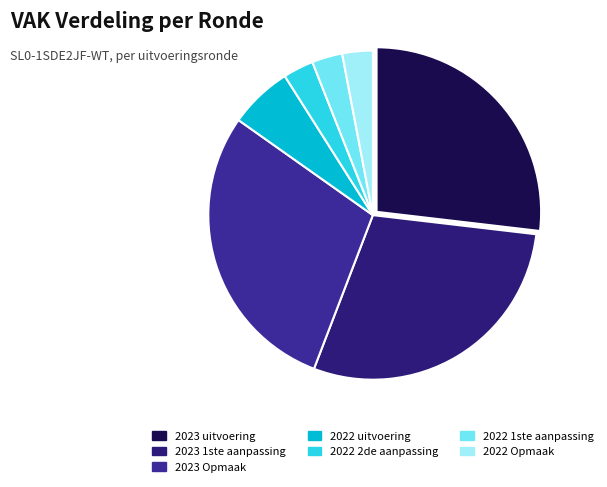

Does 2022 2de aanpassing account for over 50% of the chart?

No